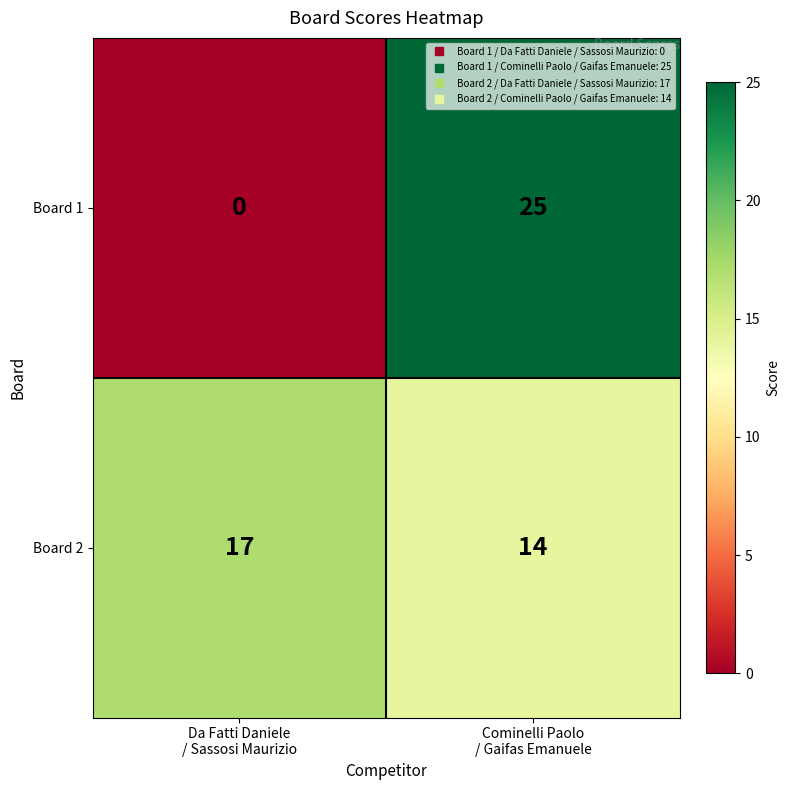

What is the highest value of the Board 1 series?

25